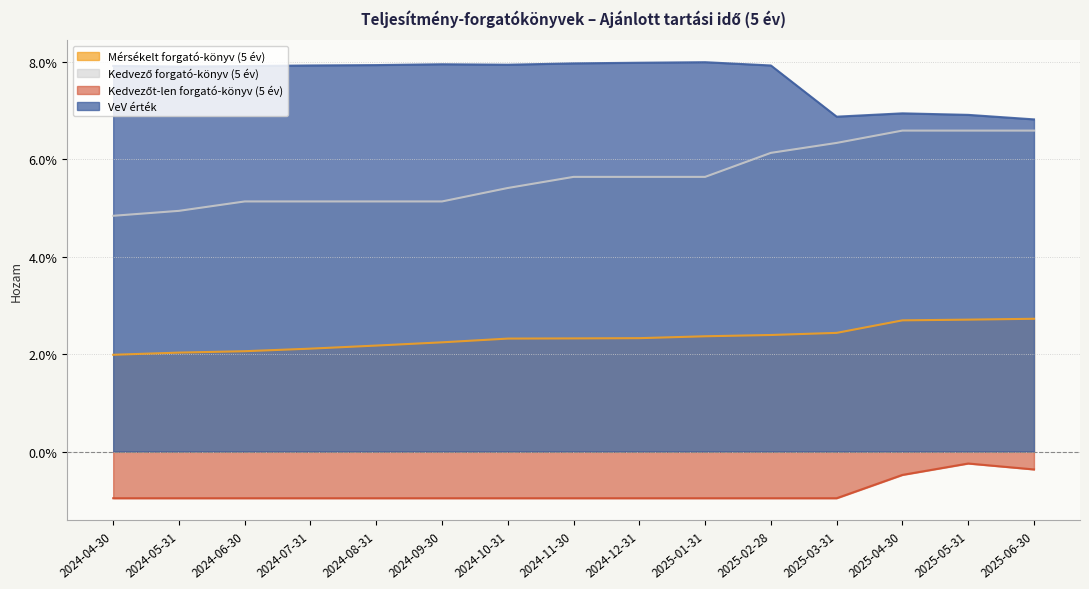

Which series has the largest range (max minus min)?

Kedvező forgató-könyv (5 év)